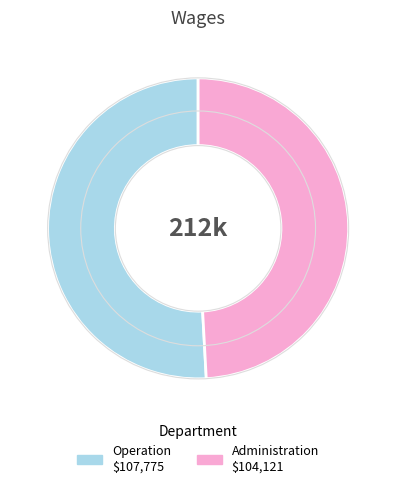

Is the sum of Operation and Administration greater than half?

Yes